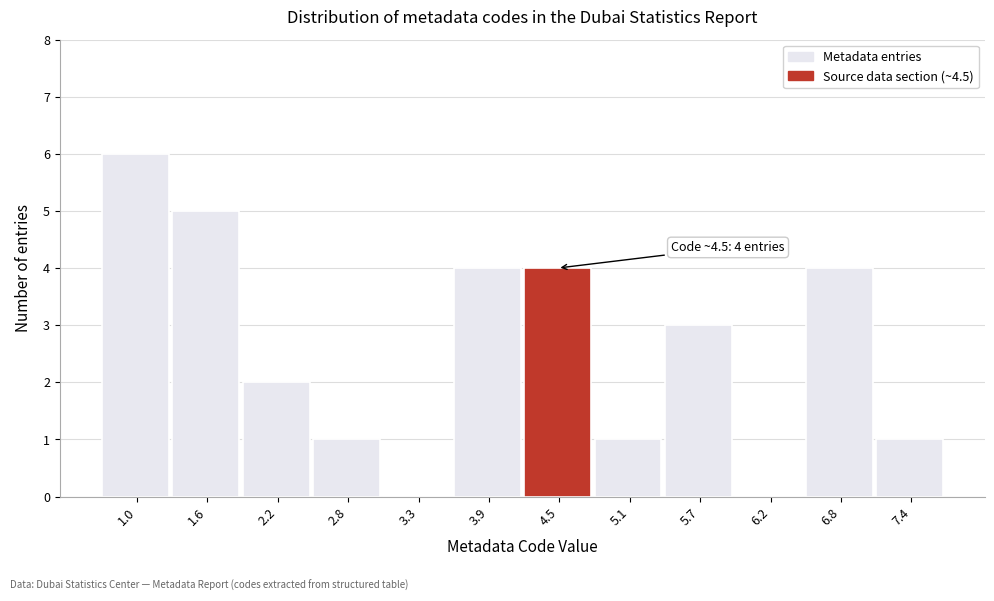

Reading left to right, extract all data points from this chart.

1.0=6	1.6=5	2.2=2	2.8=1	3.3=0	3.9=4	4.5=4	5.1=1	5.7=3	6.2=0	6.8=4	7.4=1